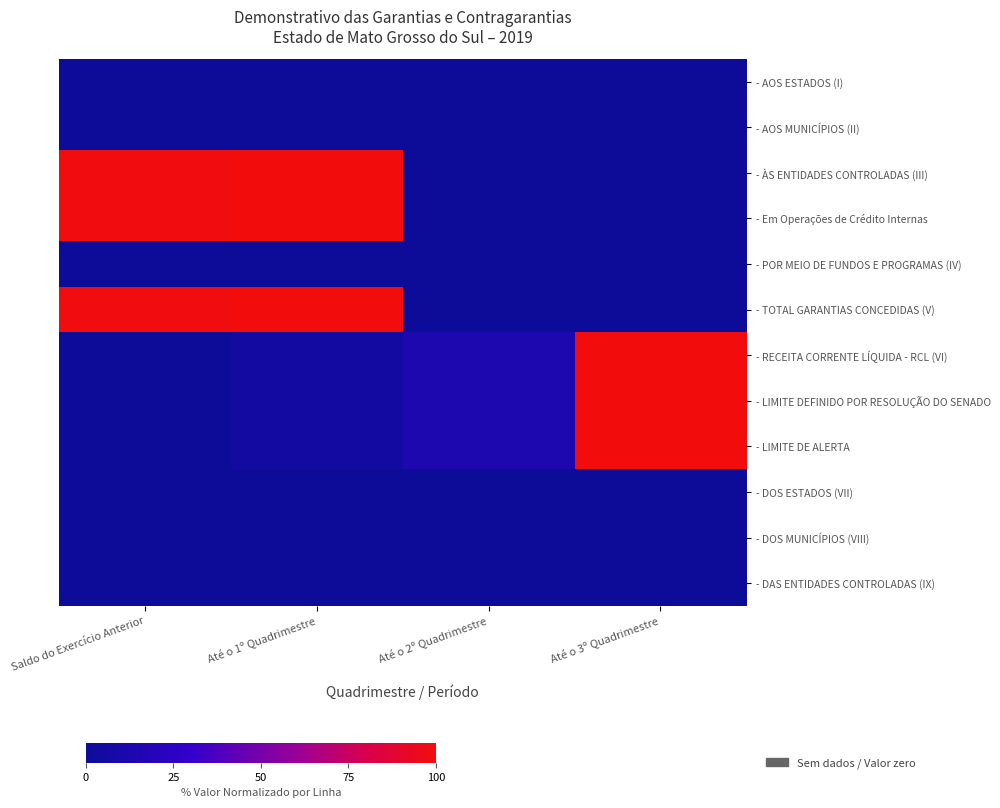

What is the spread (max minus min) of values at Até o 2º Quadrimestre?

13.2